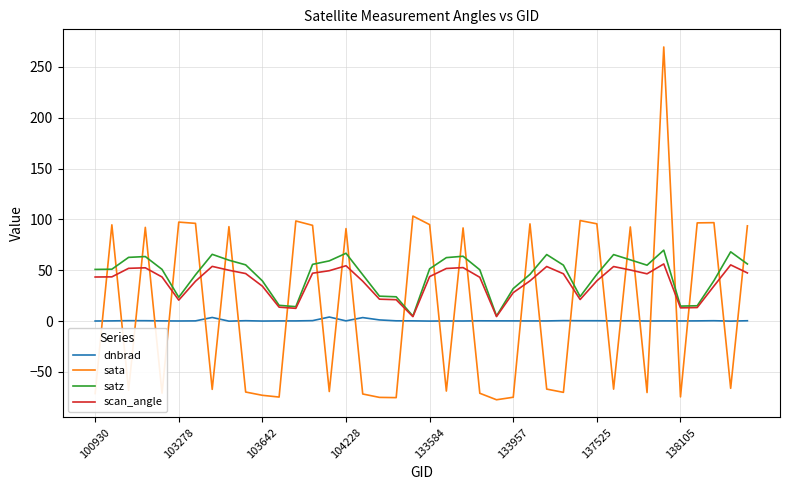

What are all the series names shown in the legend?

dnbrad, sata, satz, scan_angle